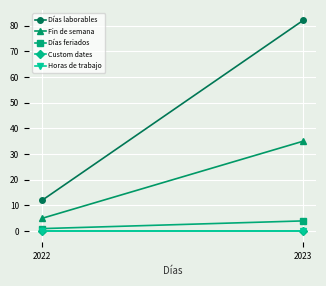

At which category is the sum across all series the highest?

2023